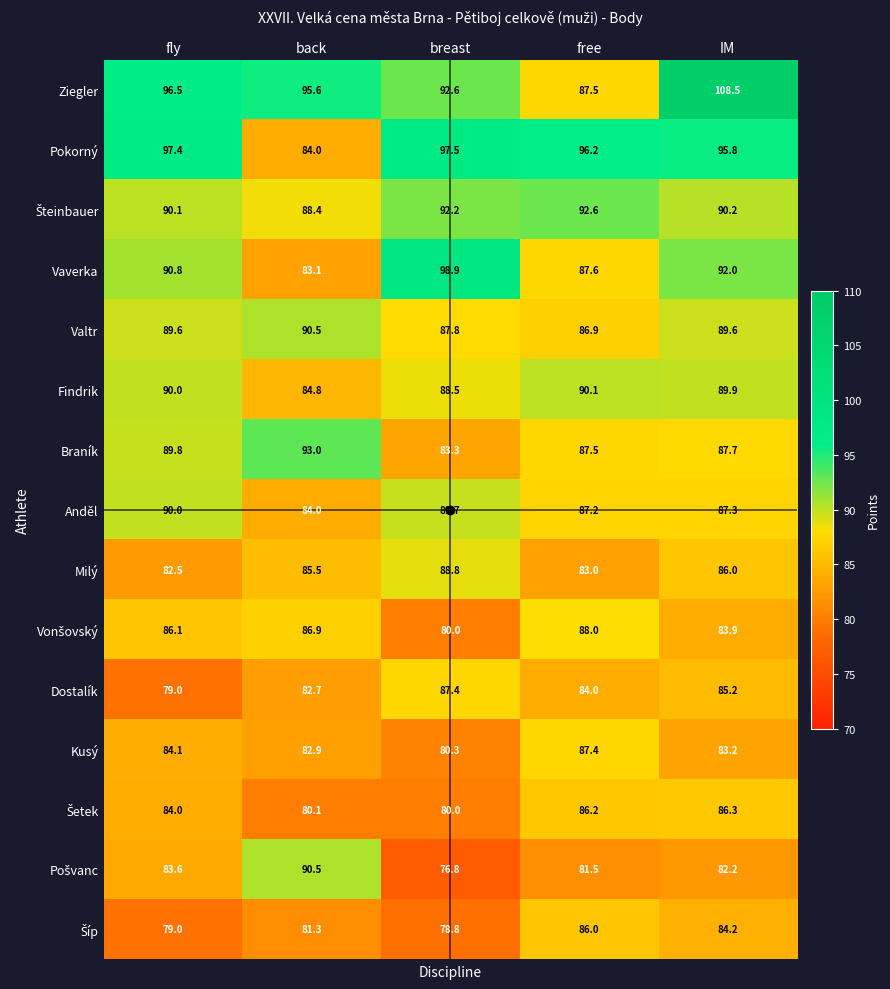

True or false: Braník has a value of 137.1 at fly.

False